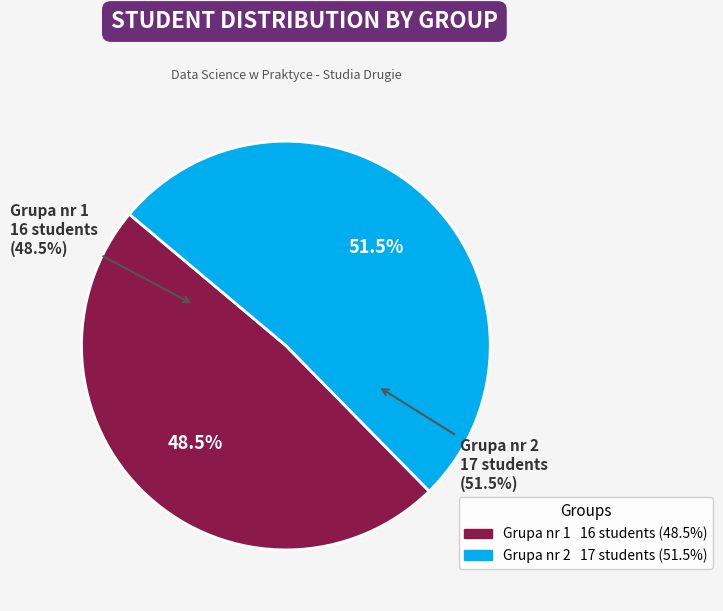

What percentage is NOT represented by Grupa nr 2?

48.5%